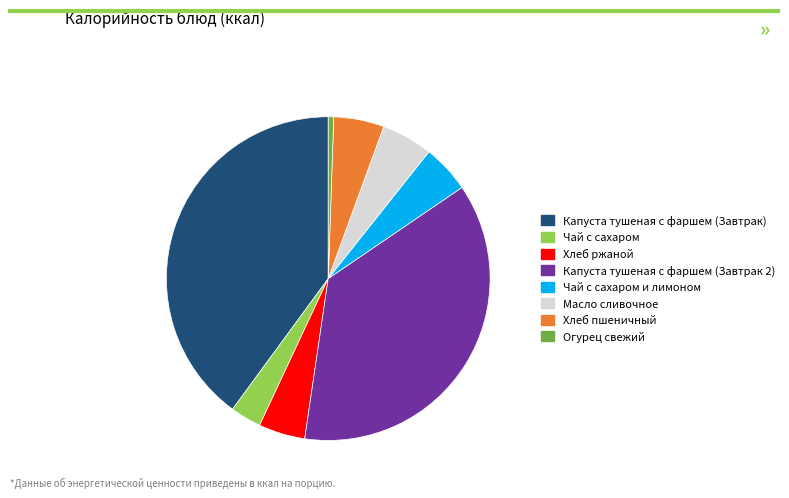

Count the number of slices in the pie.

8